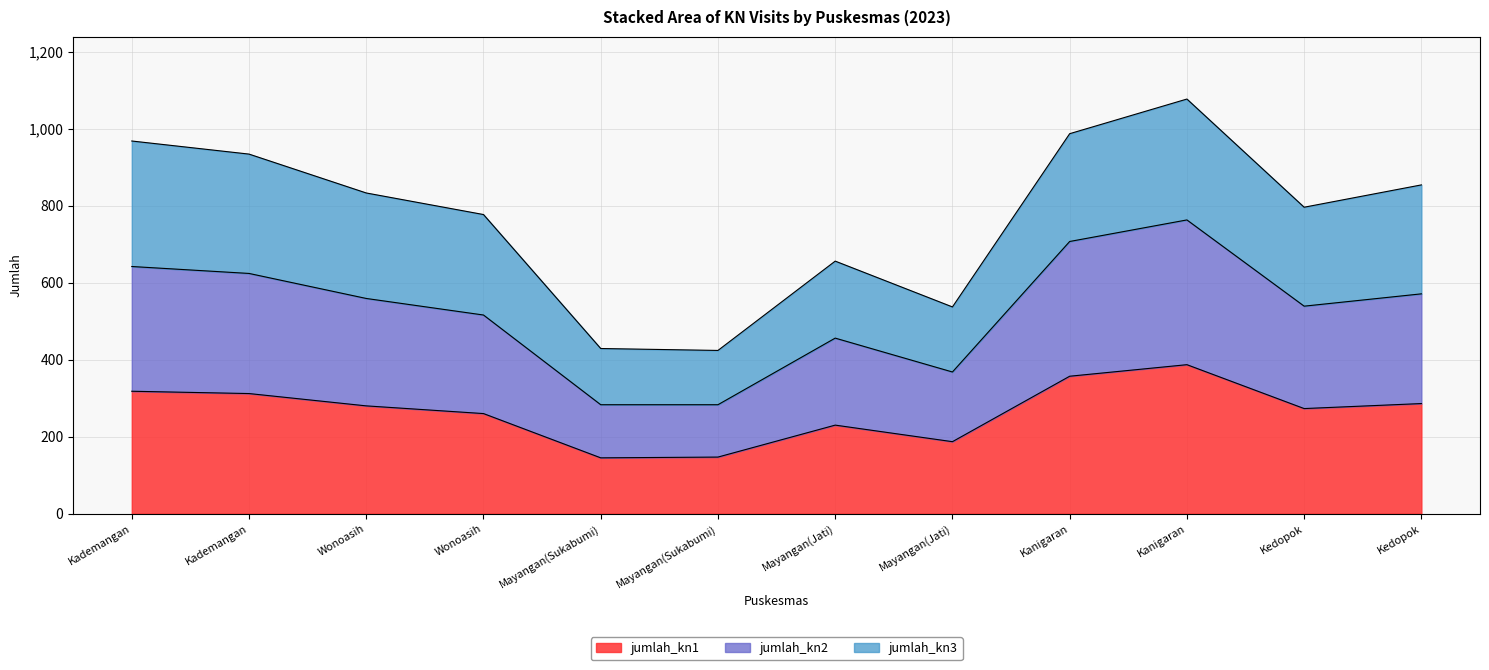

True or false: jumlah_kn1 and jumlah_kn2 cross at least once.

False